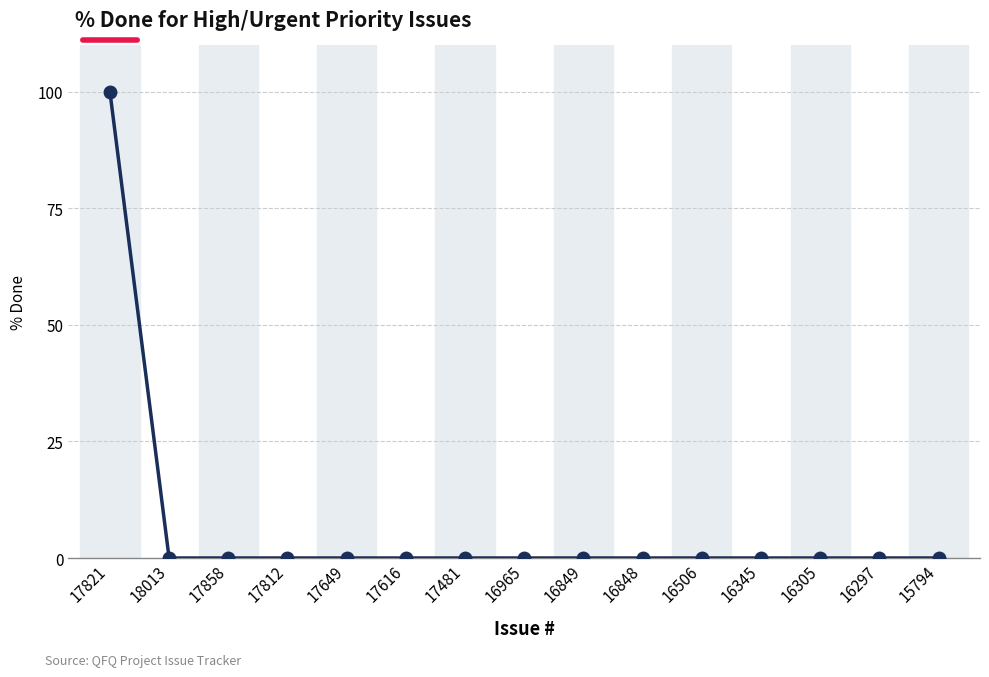

Which category has the highest value across all series?

17821